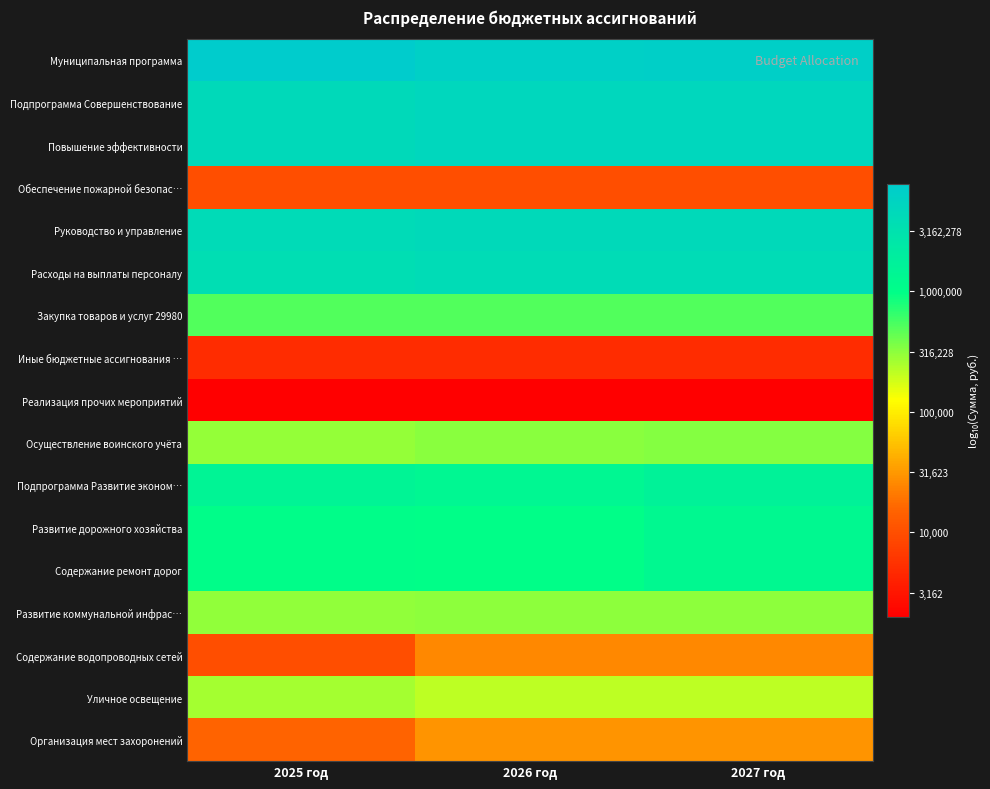

Reading left to right, transcribe all the data shown in this chart.

Муниципальная программа: 2025 год=6.9	2026 год=6.8	2027 год=6.8
Подпрограмма Совершенствование: 2025 год=6.7	2026 год=6.7	2027 год=6.7
Повышение эффективности: 2025 год=6.7	2026 год=6.7	2027 год=6.7
Обеспечение пожарной безопас…: 2025 год=4.0	2026 год=4.0	2027 год=4.0
Руководство и управление: 2025 год=6.6	2026 год=6.7	2027 год=6.7
Расходы на выплаты персоналу: 2025 год=6.6	2026 год=6.6	2027 год=6.6
Закупка товаров и услуг 29980: 2025 год=5.7	2026 год=5.7	2027 год=5.7
Иные бюджетные ассигнования …: 2025 год=3.7	2026 год=3.7	2027 год=3.7
Реализация прочих мероприятий: 2025 год=3.3	2026 год=3.3	2027 год=3.3
Осуществление воинского учёта: 2025 год=5.5	2026 год=5.5	2027 год=5.5
Подпрограмма Развитие эконом…: 2025 год=6.2	2026 год=6.1	2027 год=6.2
Развитие дорожного хозяйства: 2025 год=6.0	2026 год=6.0	2027 год=6.1
Содержание ремонт дорог: 2025 год=6.0	2026 год=6.0	2027 год=6.1
Развитие коммунальной инфрас…: 2025 год=5.5	2026 год=5.5	2027 год=5.5
Содержание водопроводных сетей: 2025 год=4.0	2026 год=4.4	2027 год=4.4
Уличное освещение: 2025 год=5.4	2026 год=5.3	2027 год=5.3
Организация мест захоронений: 2025 год=4.2	2026 год=4.5	2027 год=4.5